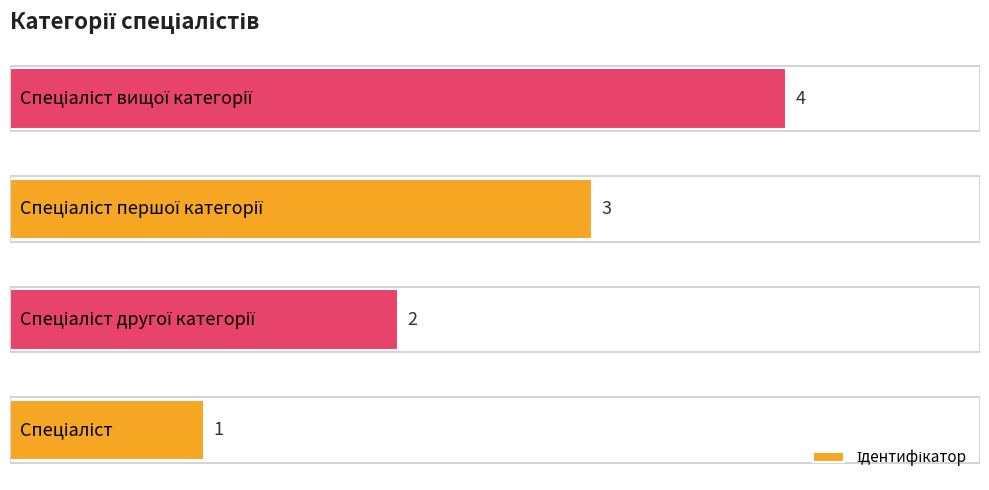

What is the maximum value shown in the chart?

4